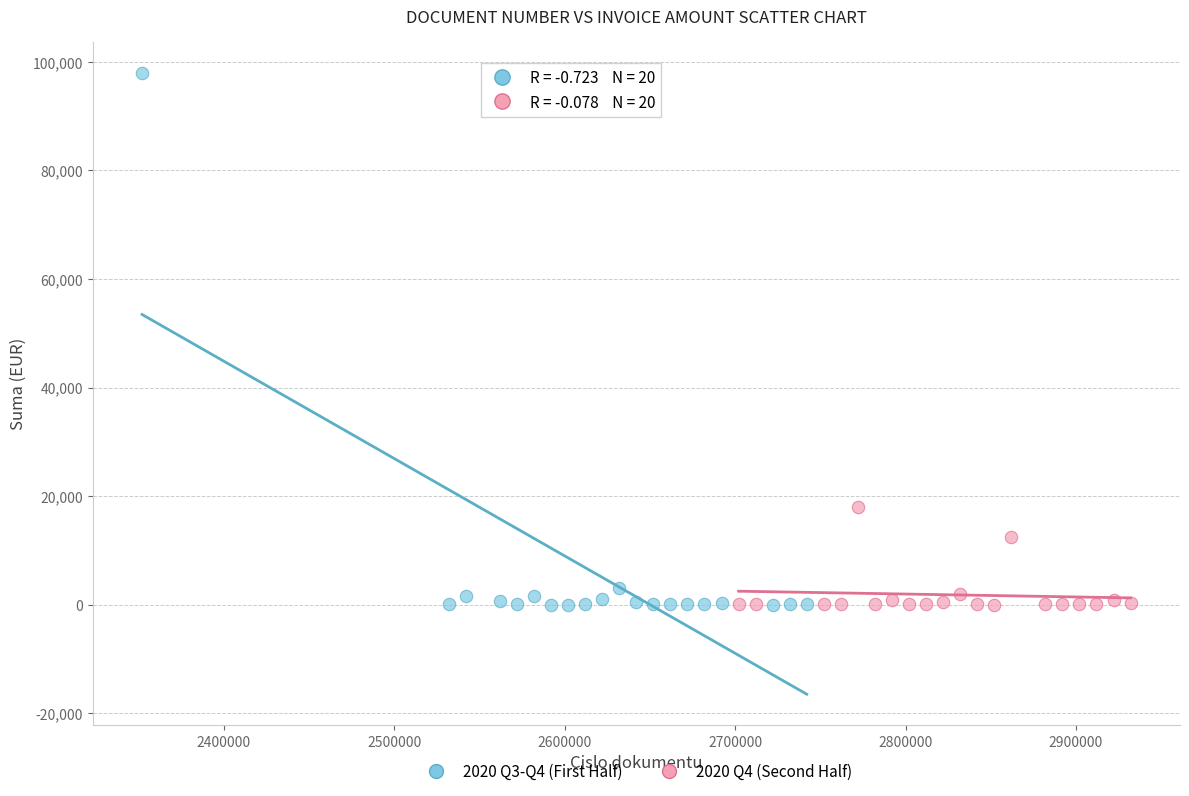

Which series contains the highest Y value?

2020 Q3-Q4 (First Half)